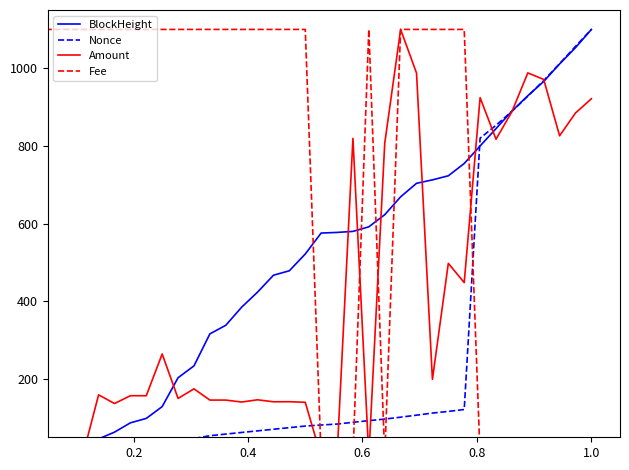

Which series has the largest range (max minus min)?

BlockHeight